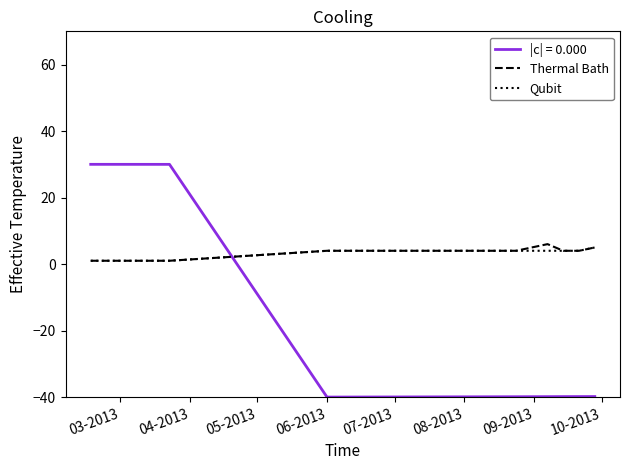

Which series ends up on top after the final intersection of Qubit and |c| = 0.000?

Qubit